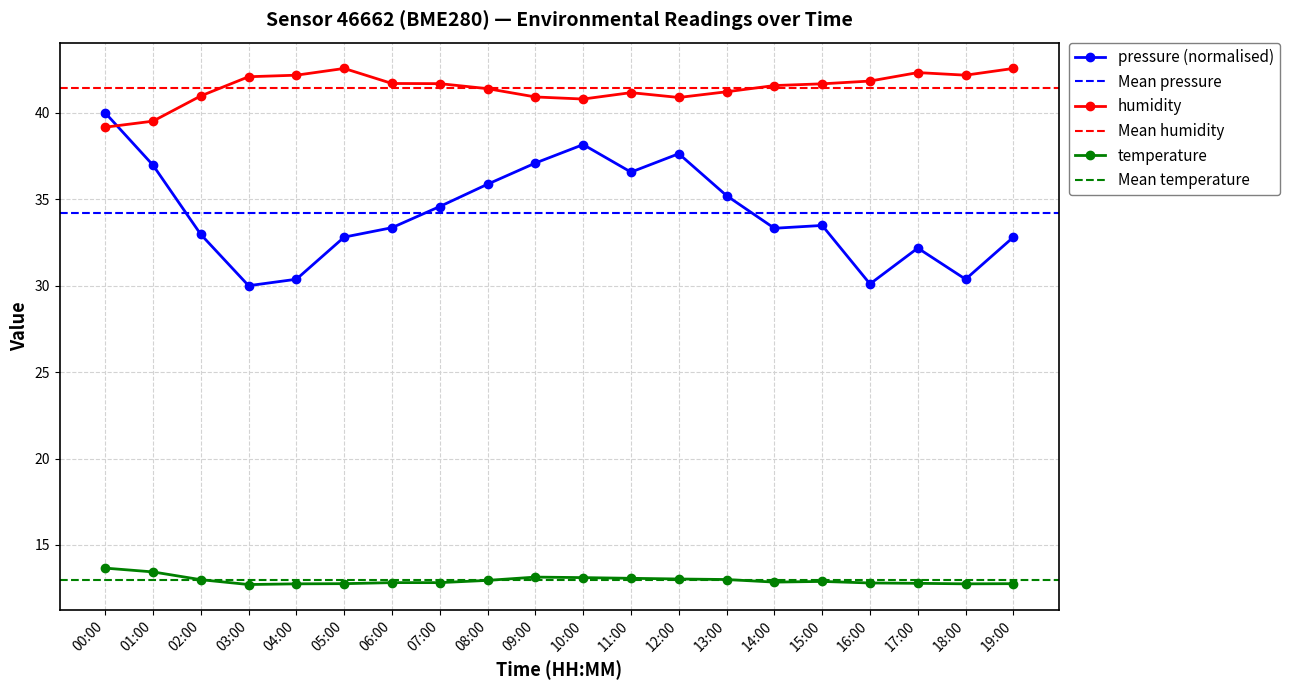

At 09:00, list the series in order from largest to smallest.

humidity, pressure, temperature